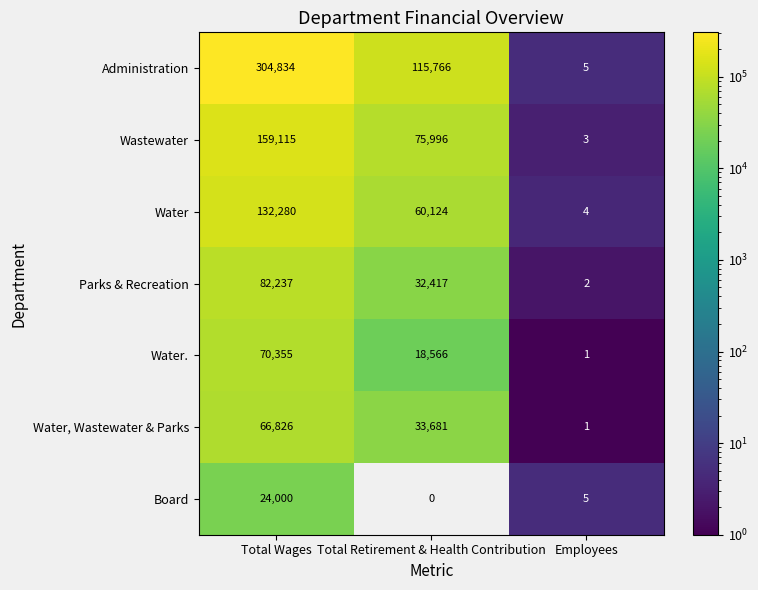

At which category does the chart reach its peak across all series?

Total Wages